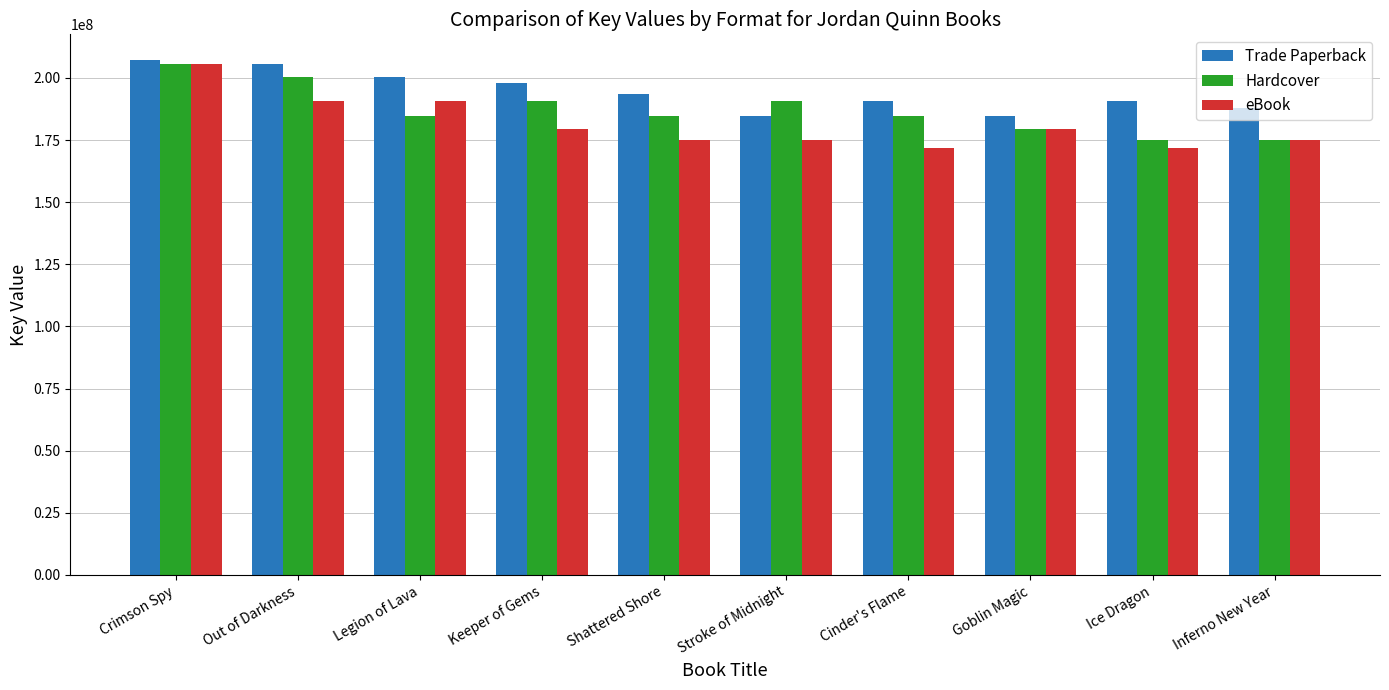

How many bars are there in each group?

3